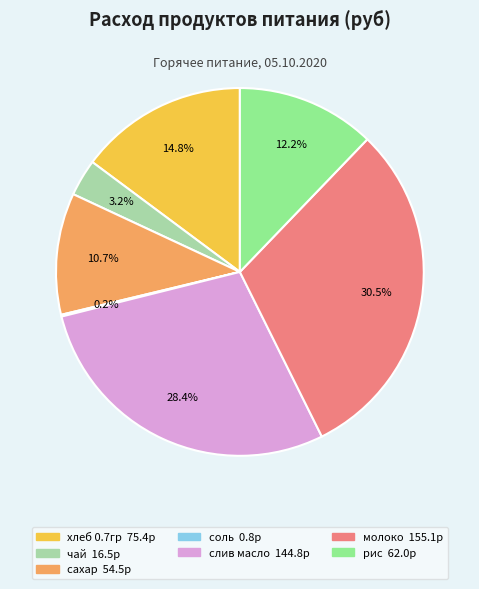

Between сахар and молоко, which is larger?

молоко